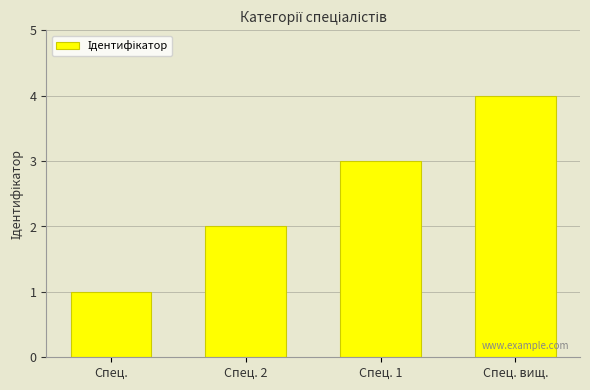

What is the difference between the maximum and minimum values?

3